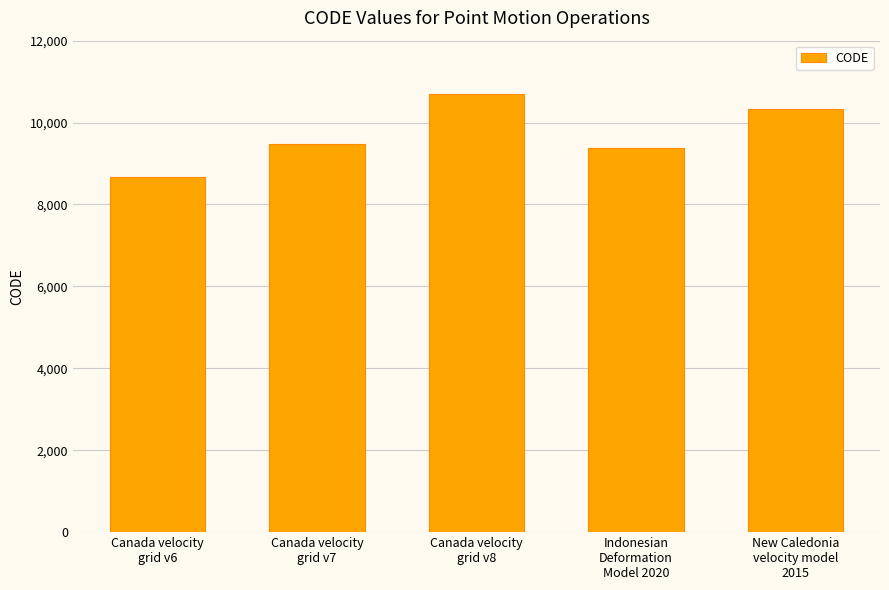

Does the chart contain any negative values?

No